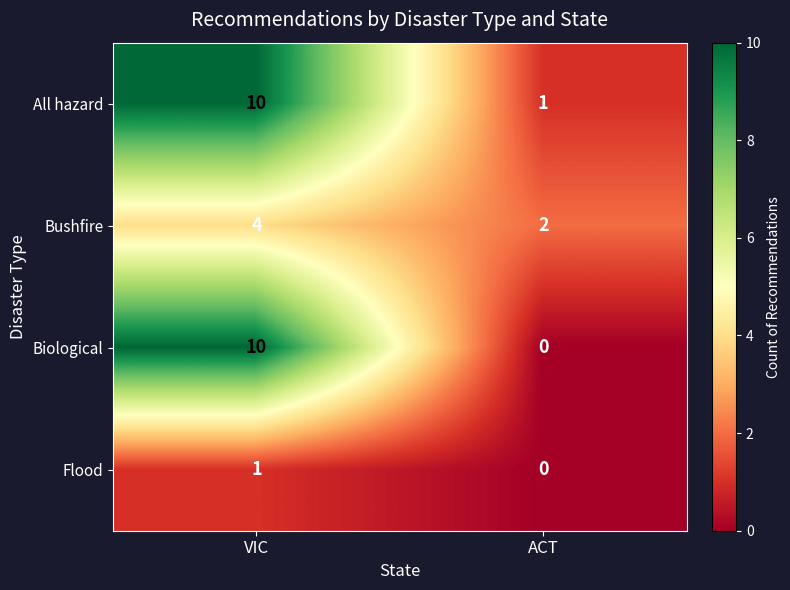

The value of Biological at VIC is 17. True or false?

False